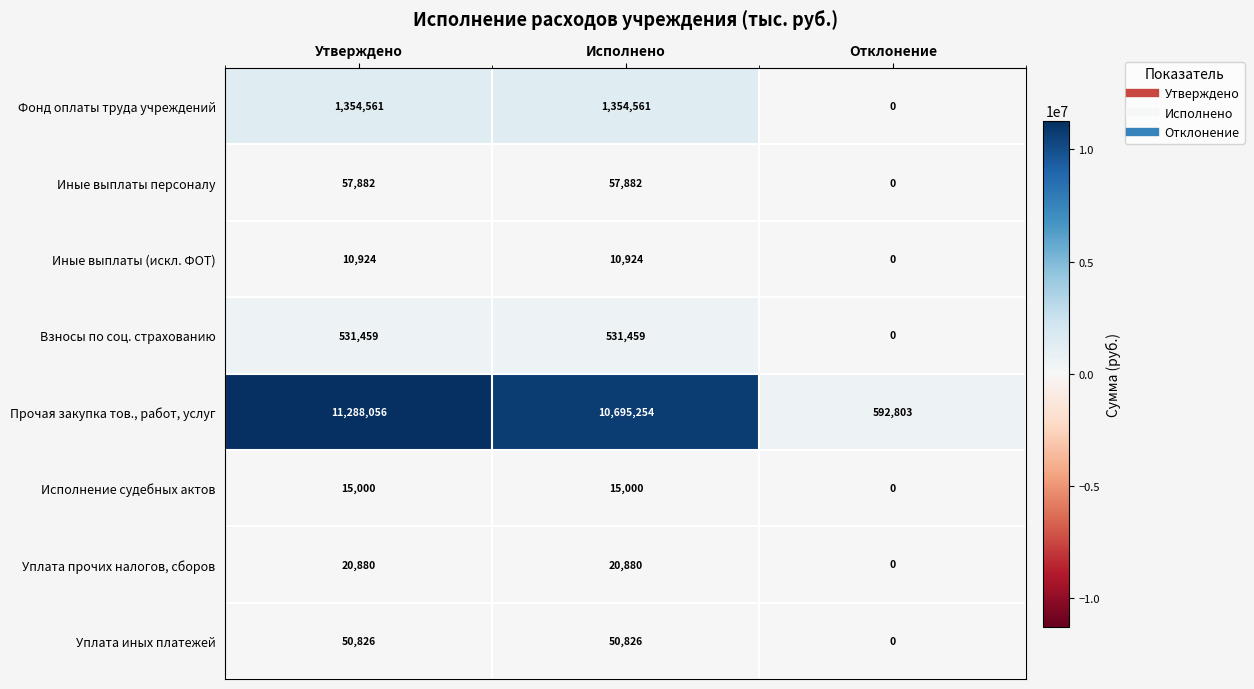

The value of Уплата прочих налогов, сборов at Отклонение is 0. True or false?

True